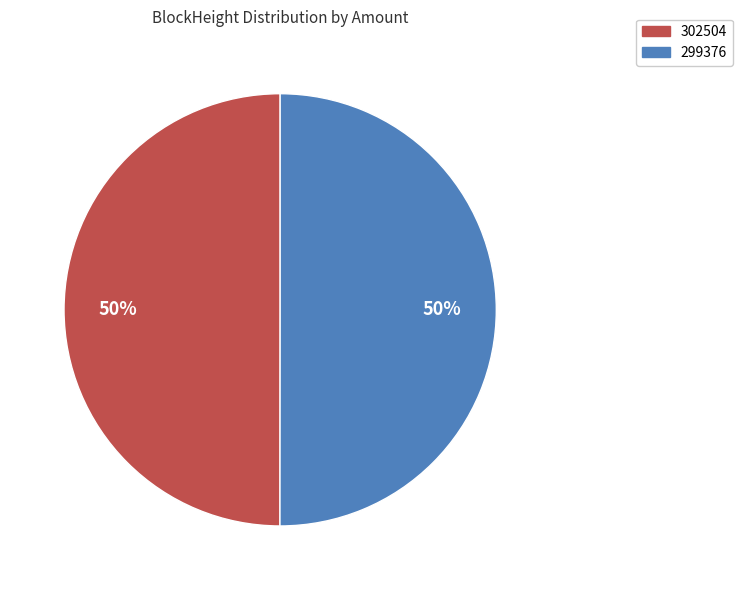

To the nearest percent, what portion does 302504 represent?

50%